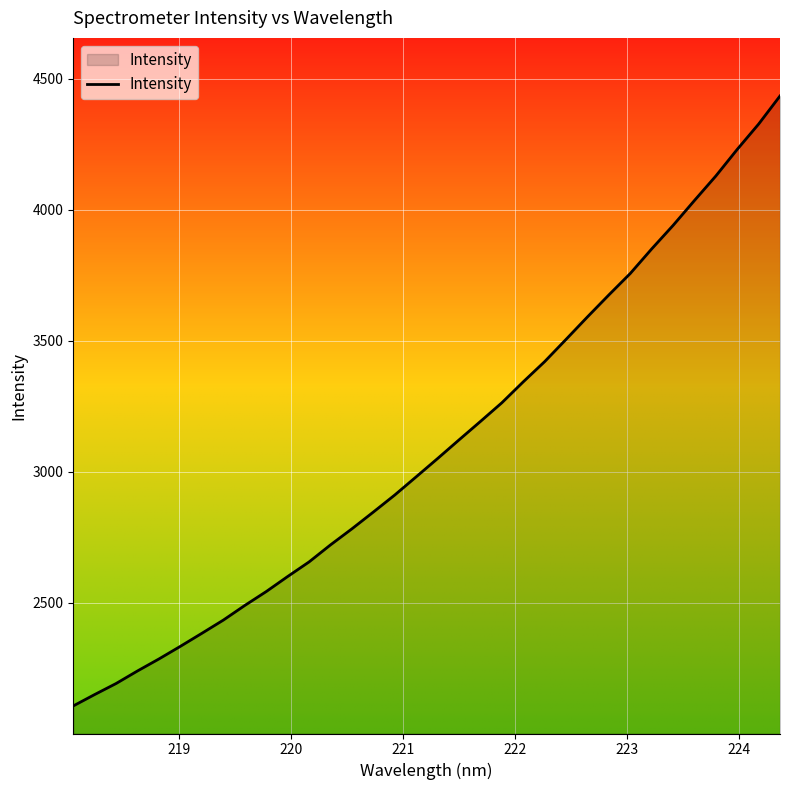

What is the maximum value shown in the chart?

4435.0